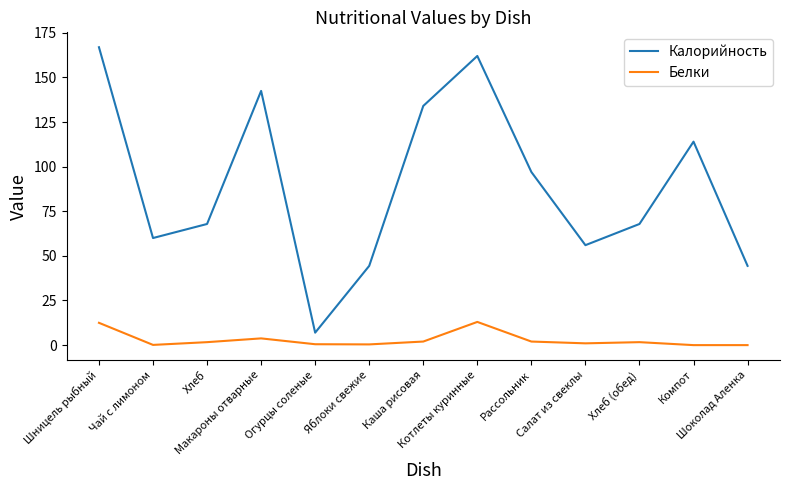

Does the chart display data point markers on the line(s)?

No